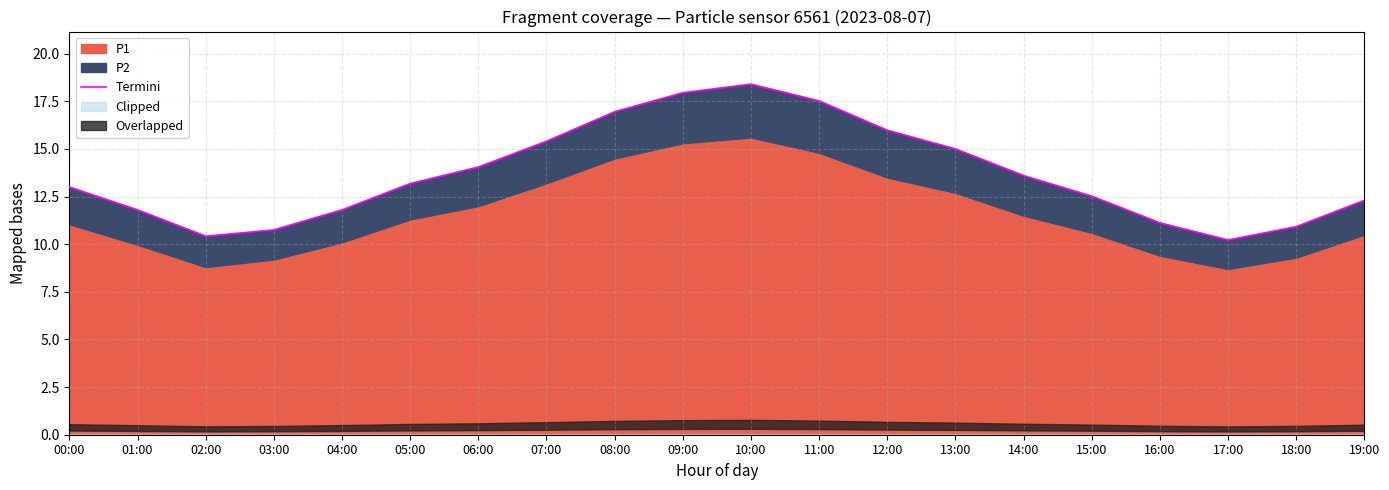

Reading left to right, extract all data points from this chart.

00:00=13.0	01:00=11.8	02:00=10.4	03:00=10.8	04:00=11.8	05:00=13.2	06:00=14.1	07:00=15.4	08:00=16.9	09:00=17.9	10:00=18.4	11:00=17.5	12:00=16.0	13:00=15.0	14:00=13.6	15:00=12.5	16:00=11.1	17:00=10.2	18:00=10.9	19:00=12.3